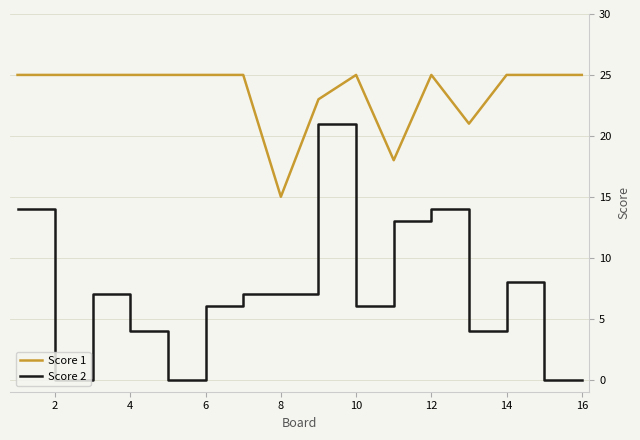

Which series has the largest range (max minus min)?

Score 2